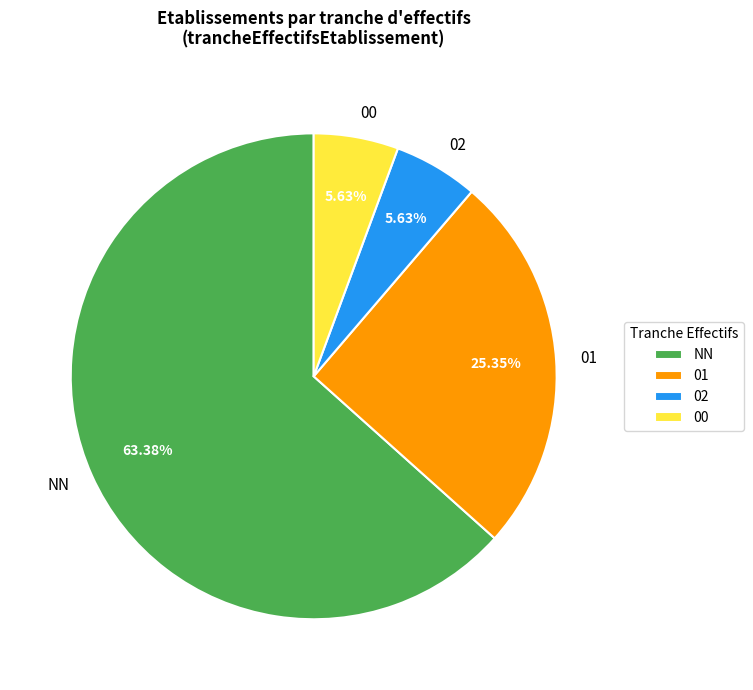

Which category has the biggest portion of the pie?

NN